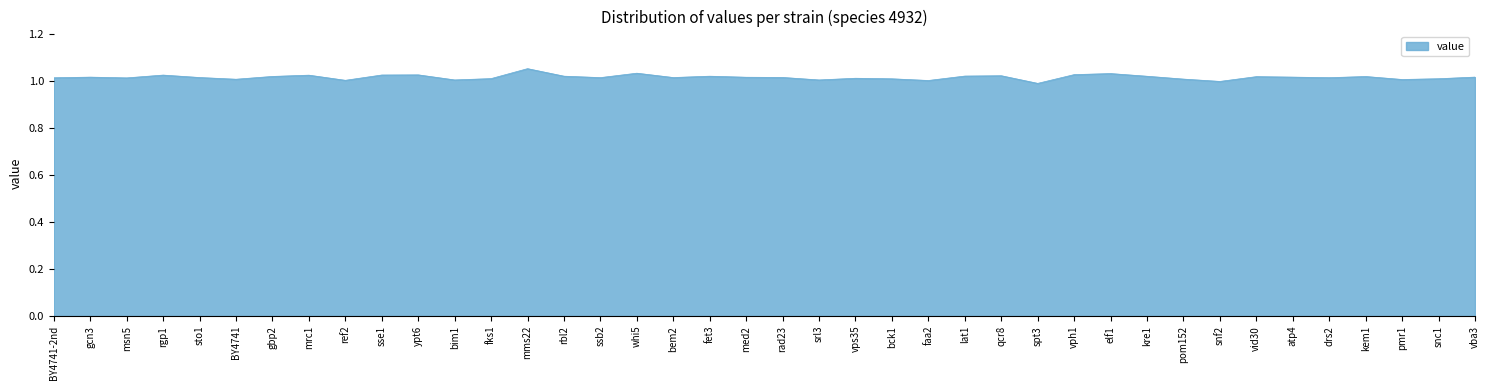

Count the number of data series in this chart.

1